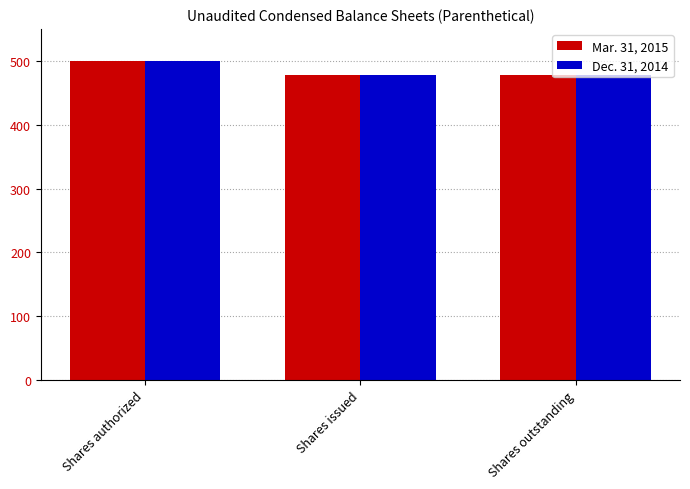

What is the total value across all series at Shares outstanding?

955.8